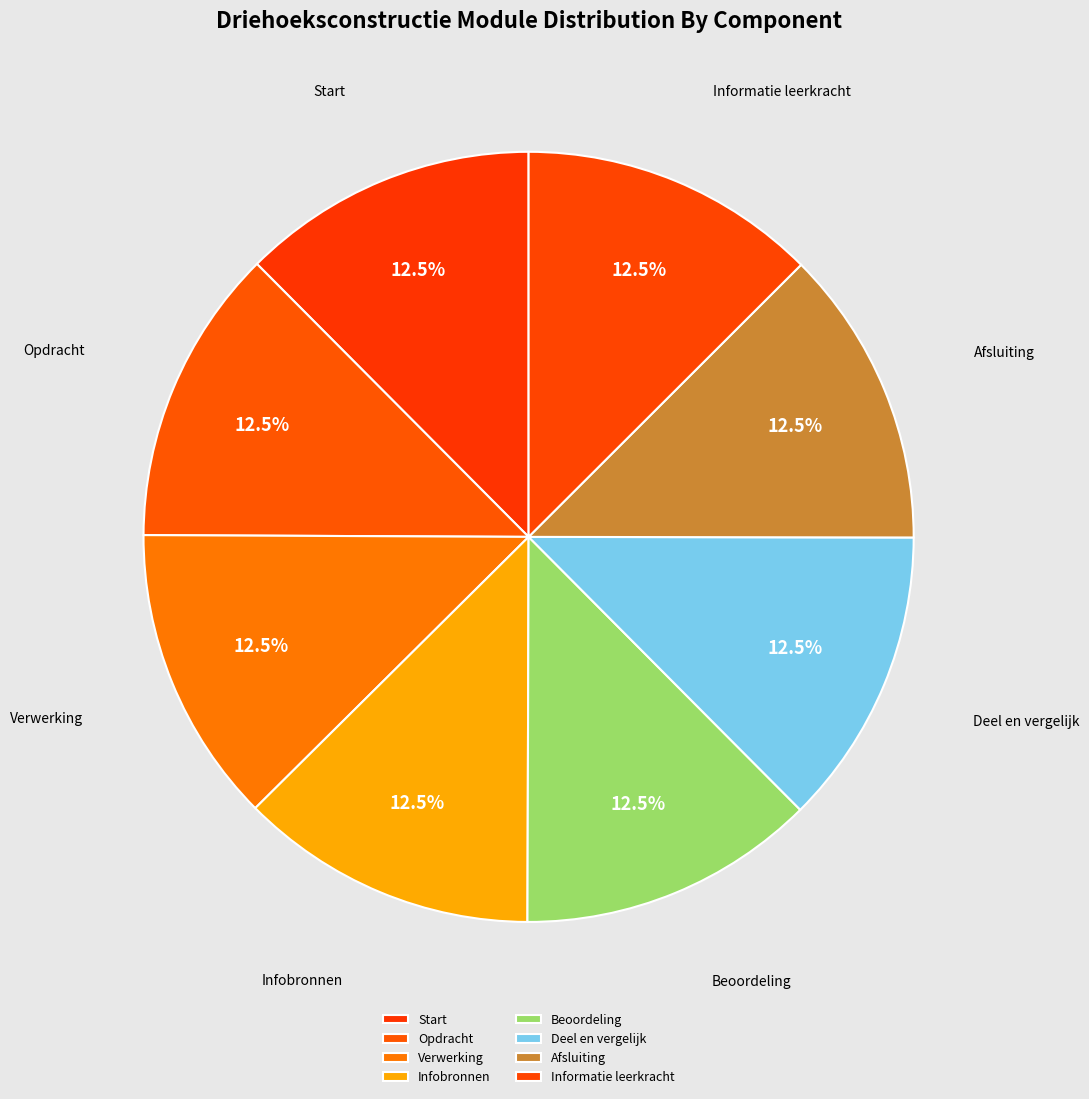

What is the ratio of the value at Opdracht to the value at Informatie leerkracht?

1.0